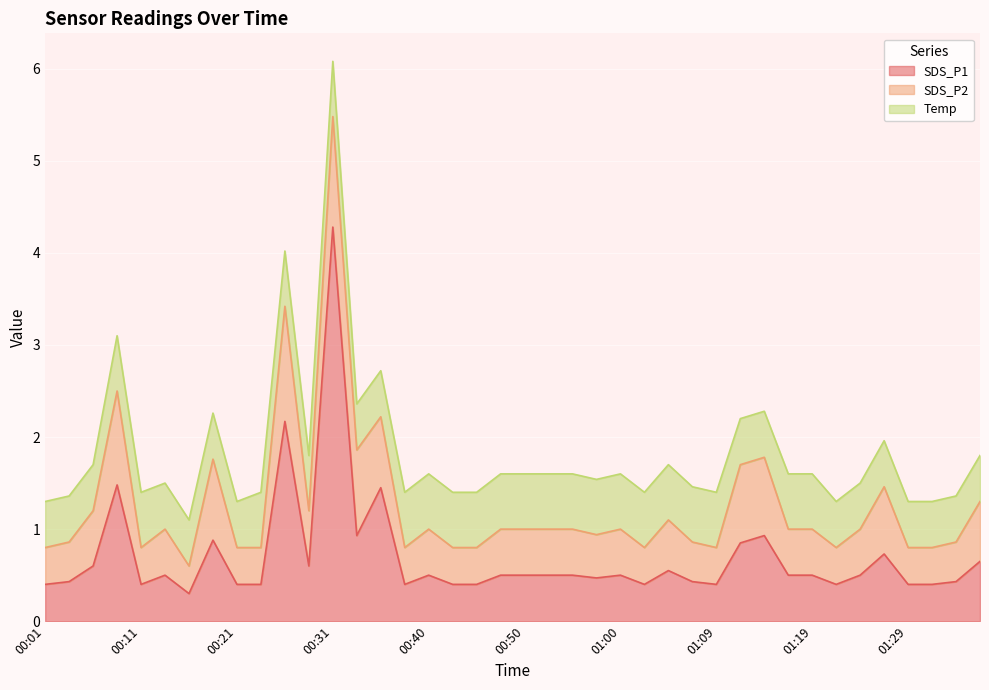

Rank the series by their maximum value, from lowest to highest.

Temp, SDS_P2, SDS_P1